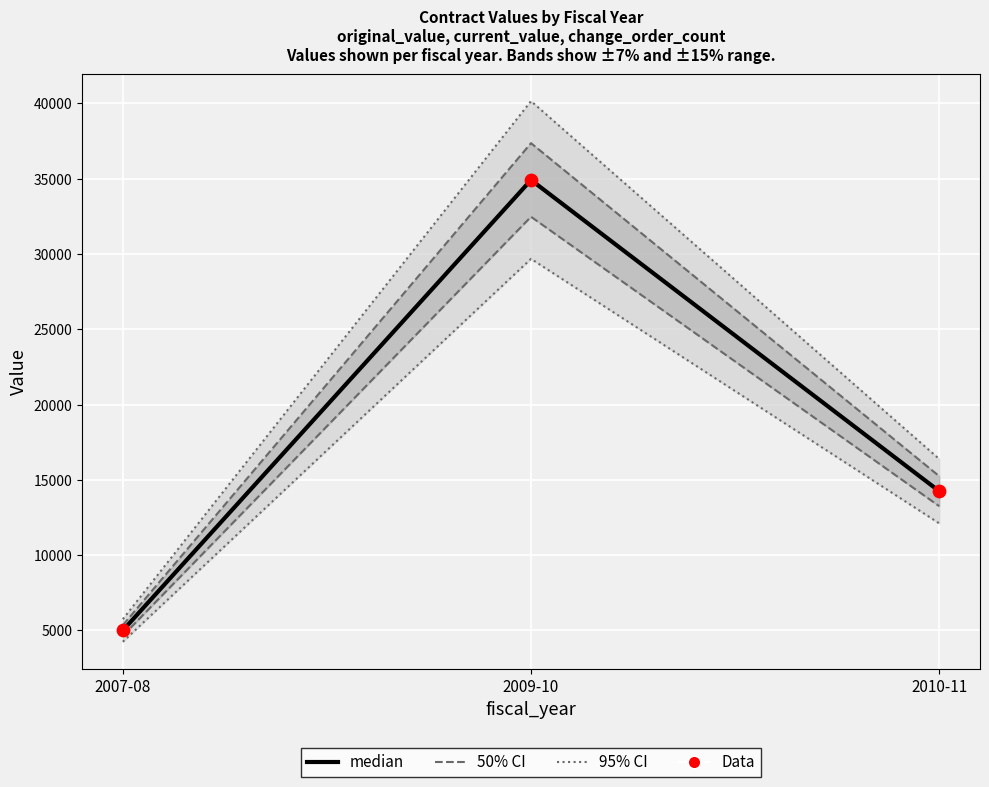

What is the total value across all series at 2009-10?

131978.7